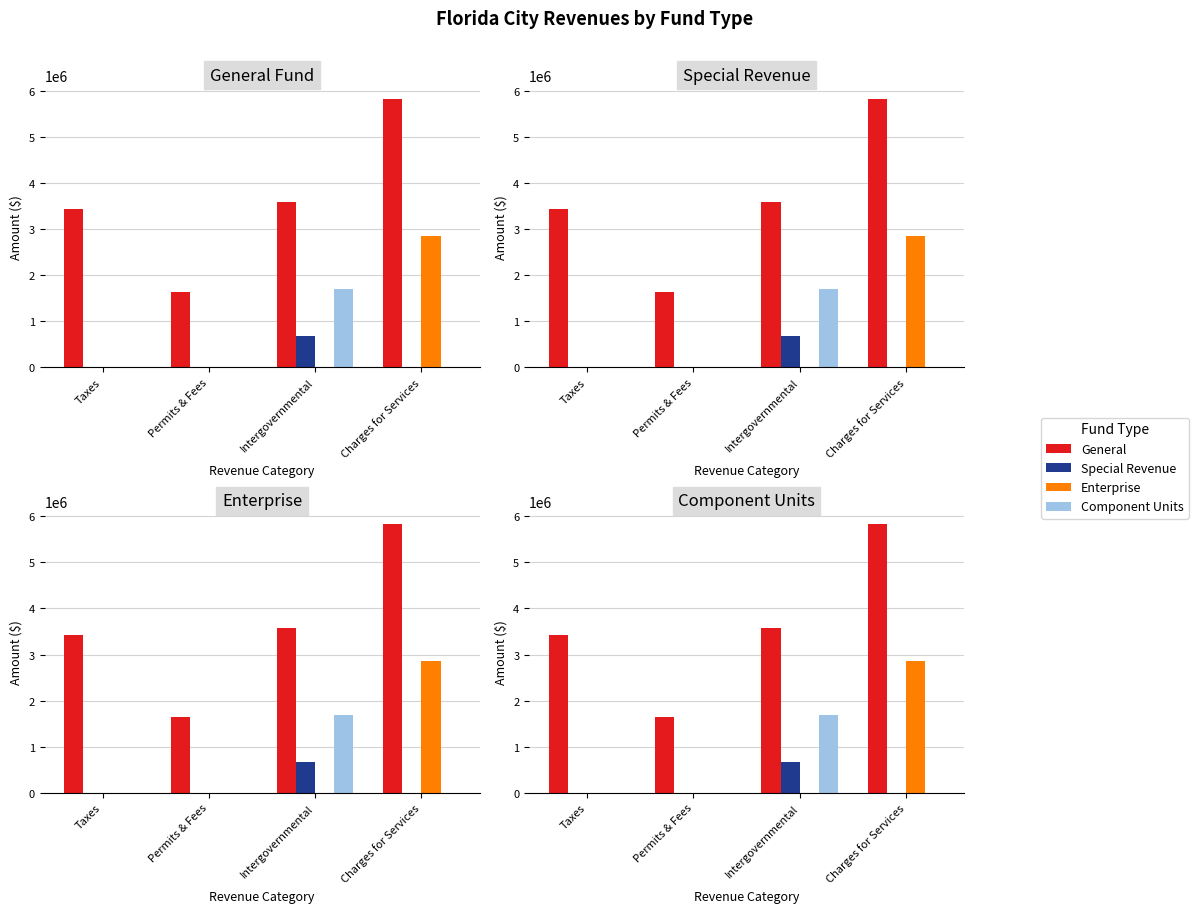

True or false: Special Revenue has a value of 0 at Permits & Fees.

True